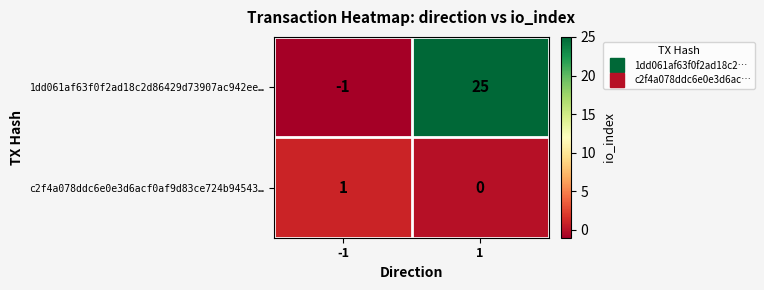

The c2f4a078ddc6e0e3d6acf0af9d83ce724b94543… series shows 1 at -1. True or false?

True